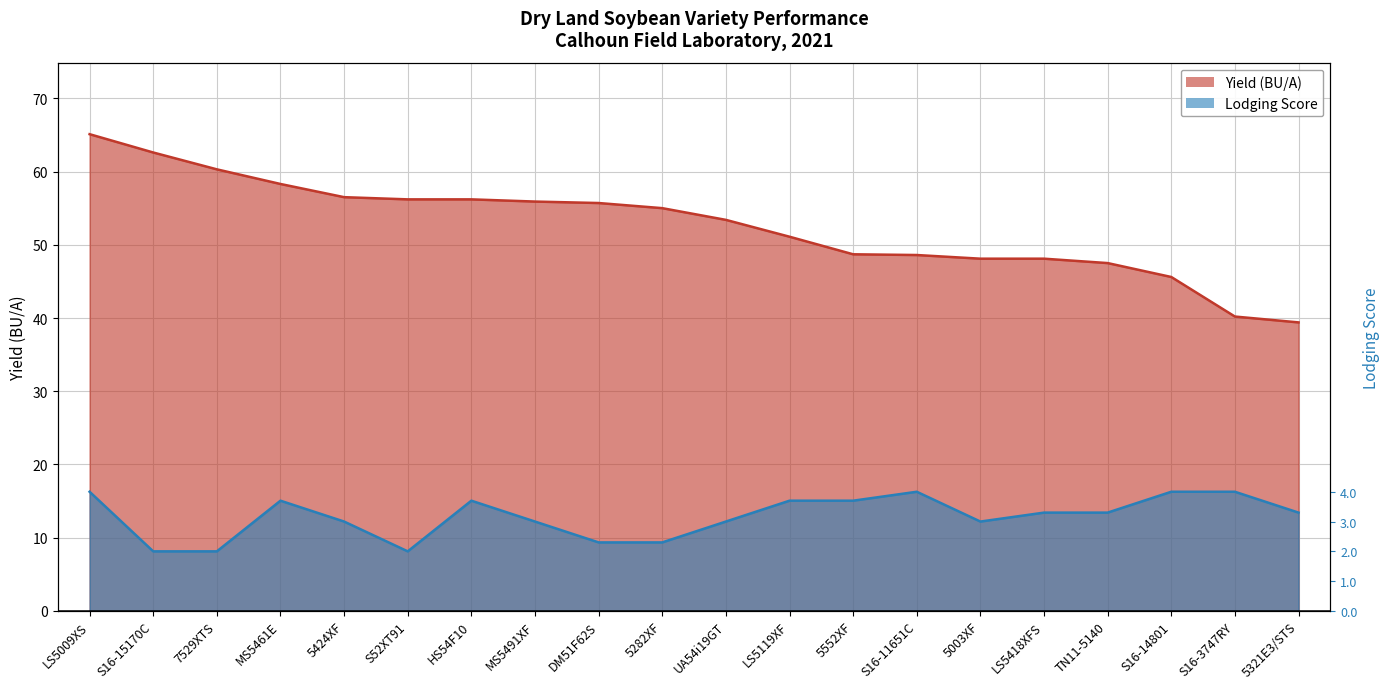

Reading right to left, what are all the values shown in this chart?

Yield (BU/A): 39.4	40.2	45.6	47.5	48.1	48.1	48.6	48.7	51.1	53.4	55.0	55.7	55.9	56.2	56.2	56.5	58.3	60.3	62.6	65.1
Lodging: 13.4	16.3	16.3	13.4	13.4	12.2	16.3	15.1	15.1	12.2	9.4	9.4	12.2	15.1	8.1	12.2	15.1	8.1	8.1	16.3